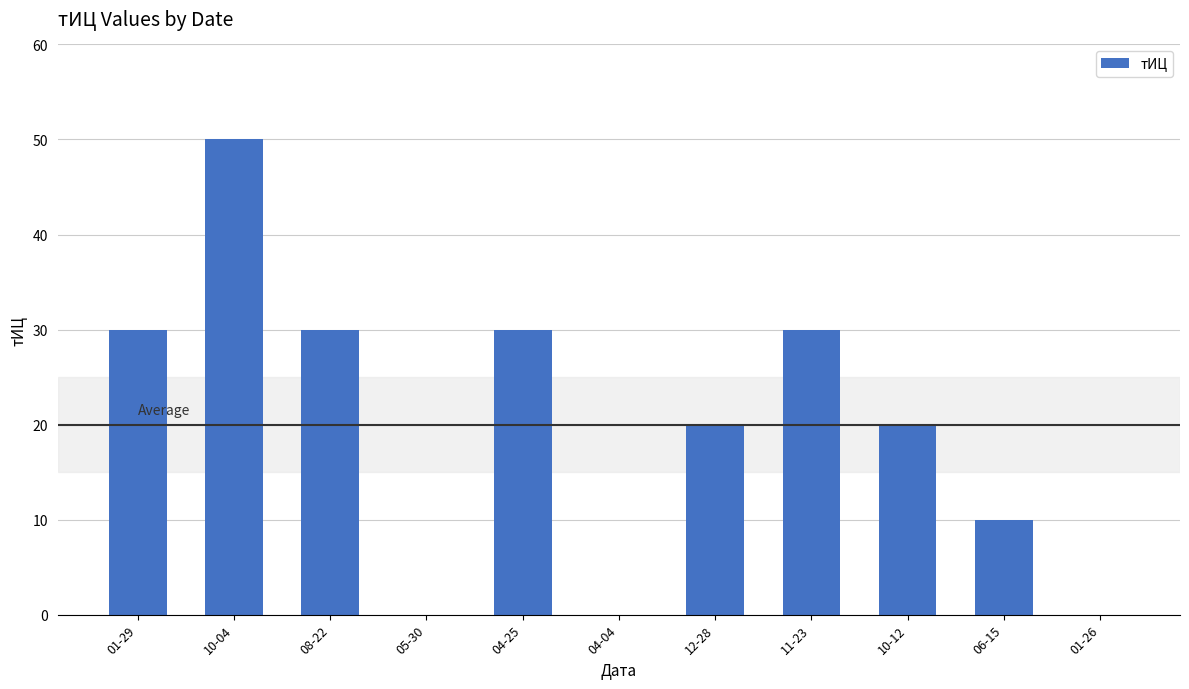

What is the sum of all values?

220